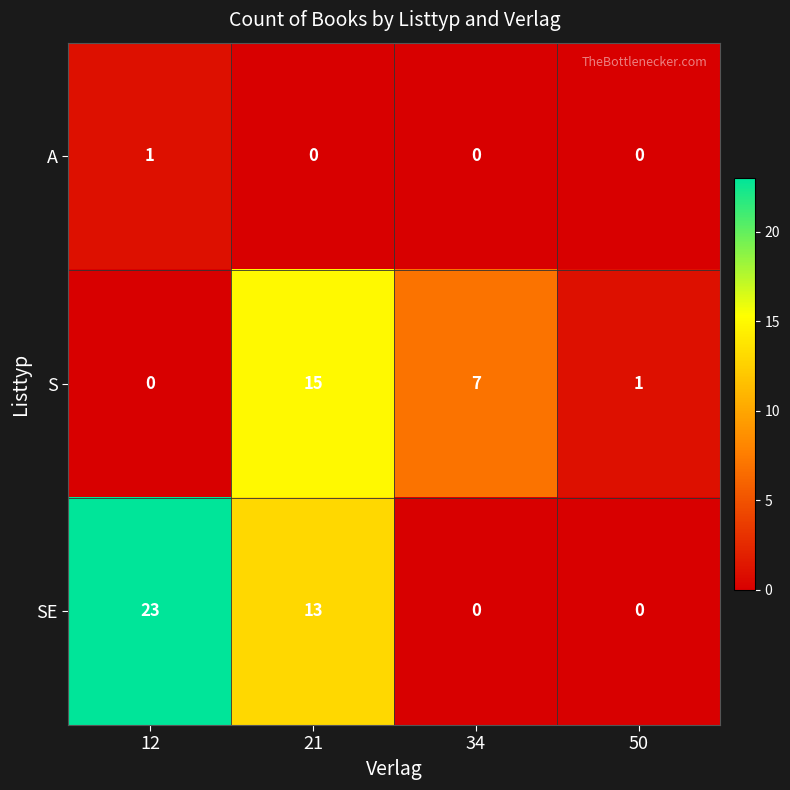

Reading left to right, transcribe all the data shown in this chart.

A: 12=1	21=0	34=0	50=0
S: 12=0	21=15	34=7	50=1
SE: 12=23	21=13	34=0	50=0